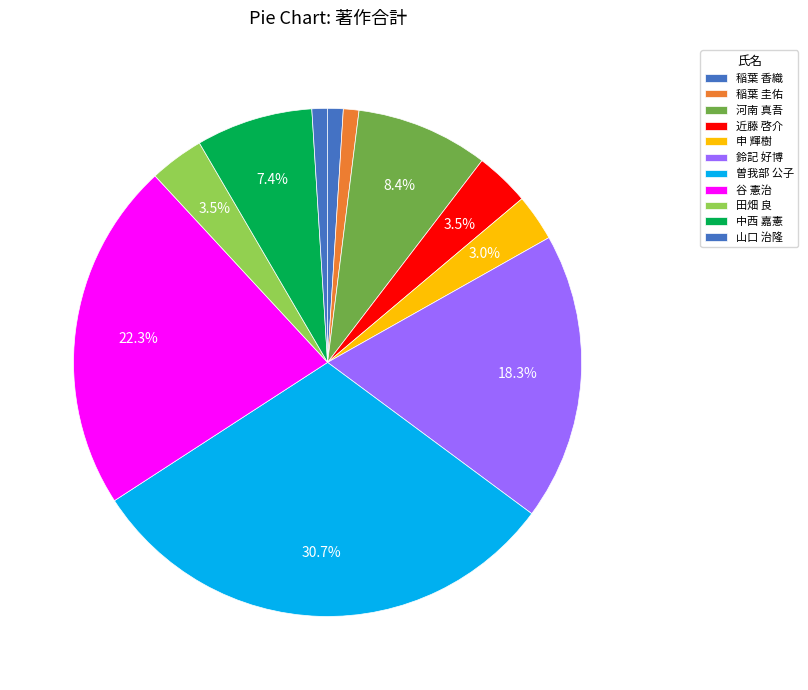

Do 河南 真吾 and 谷 憲治 together represent more than half of the pie?

No